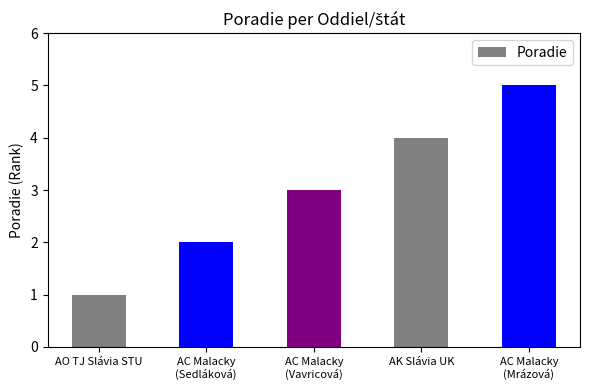

What is the difference between the maximum and second lowest values?

3